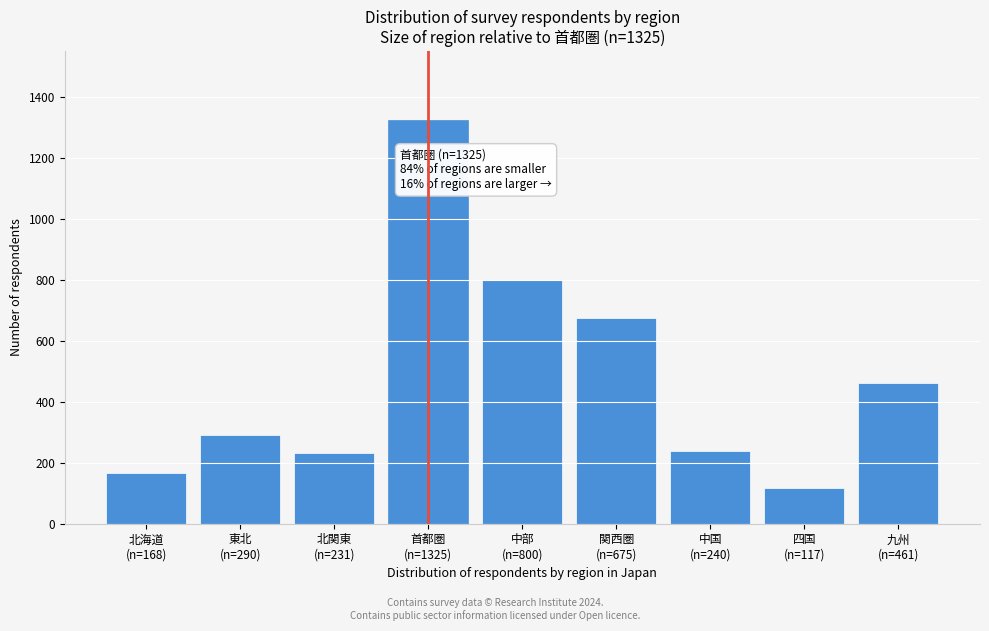

Reading right to left, extract all data points from this chart.

461	117	240	675	800	1325	231	290	168